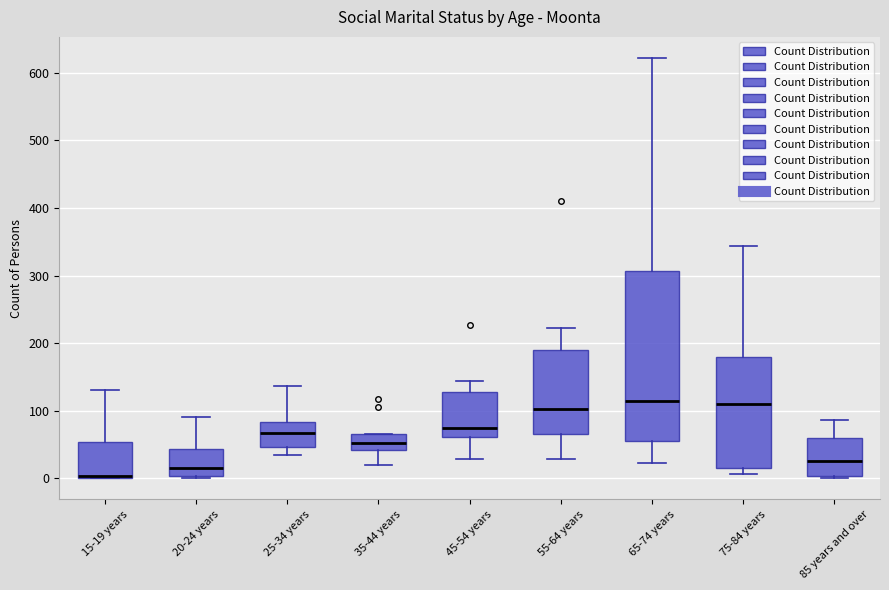

Where does the upper whisker of the box for 25-34 years end on the y-axis? The values are not printed on the chart, so give them approximately, as read against the axis.

140